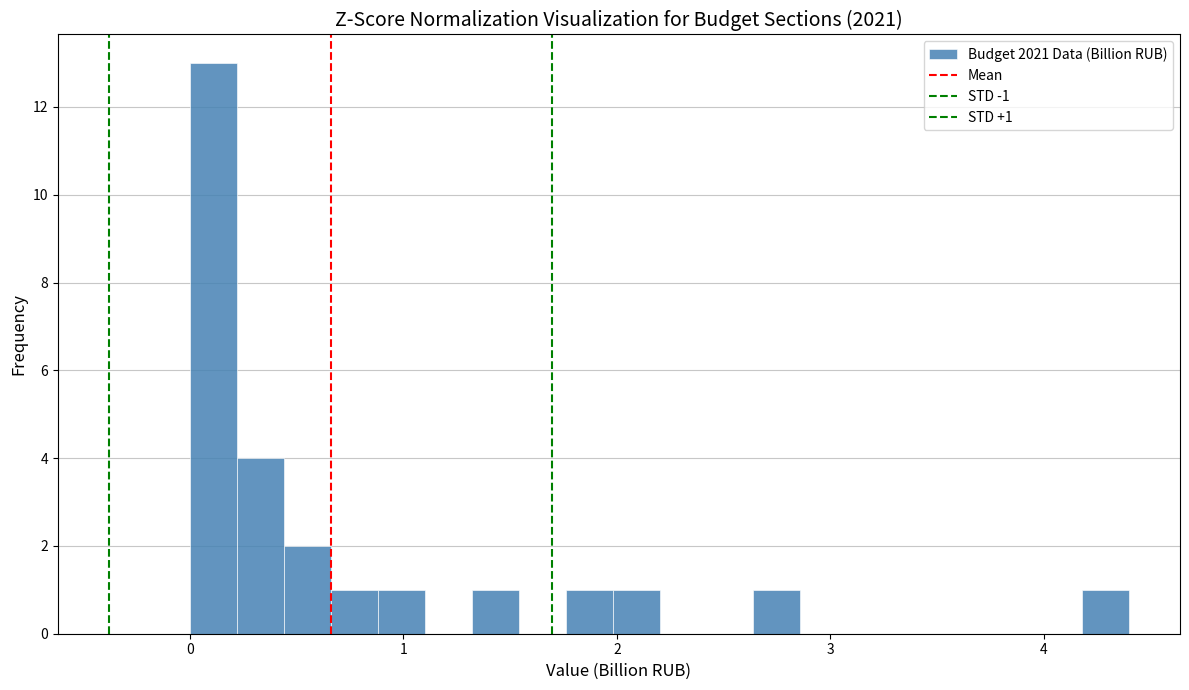

Around what value on the x-axis is the tallest bar? Give the approximate position of its centre, as read against the axis.

0.1